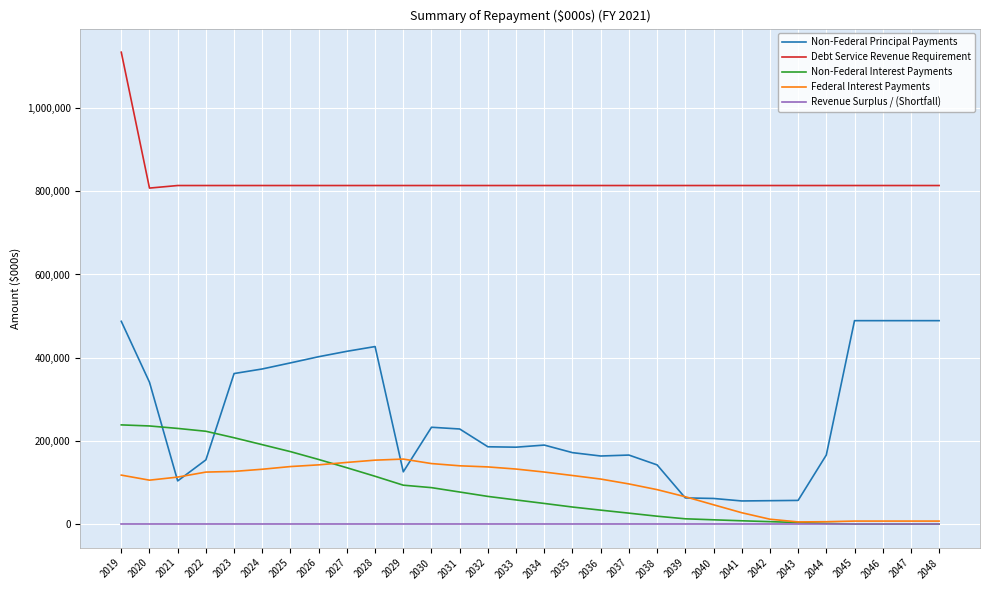

How many times do Non-Federal Principal Payments and Non-Federal Interest Payments cross each other?

2